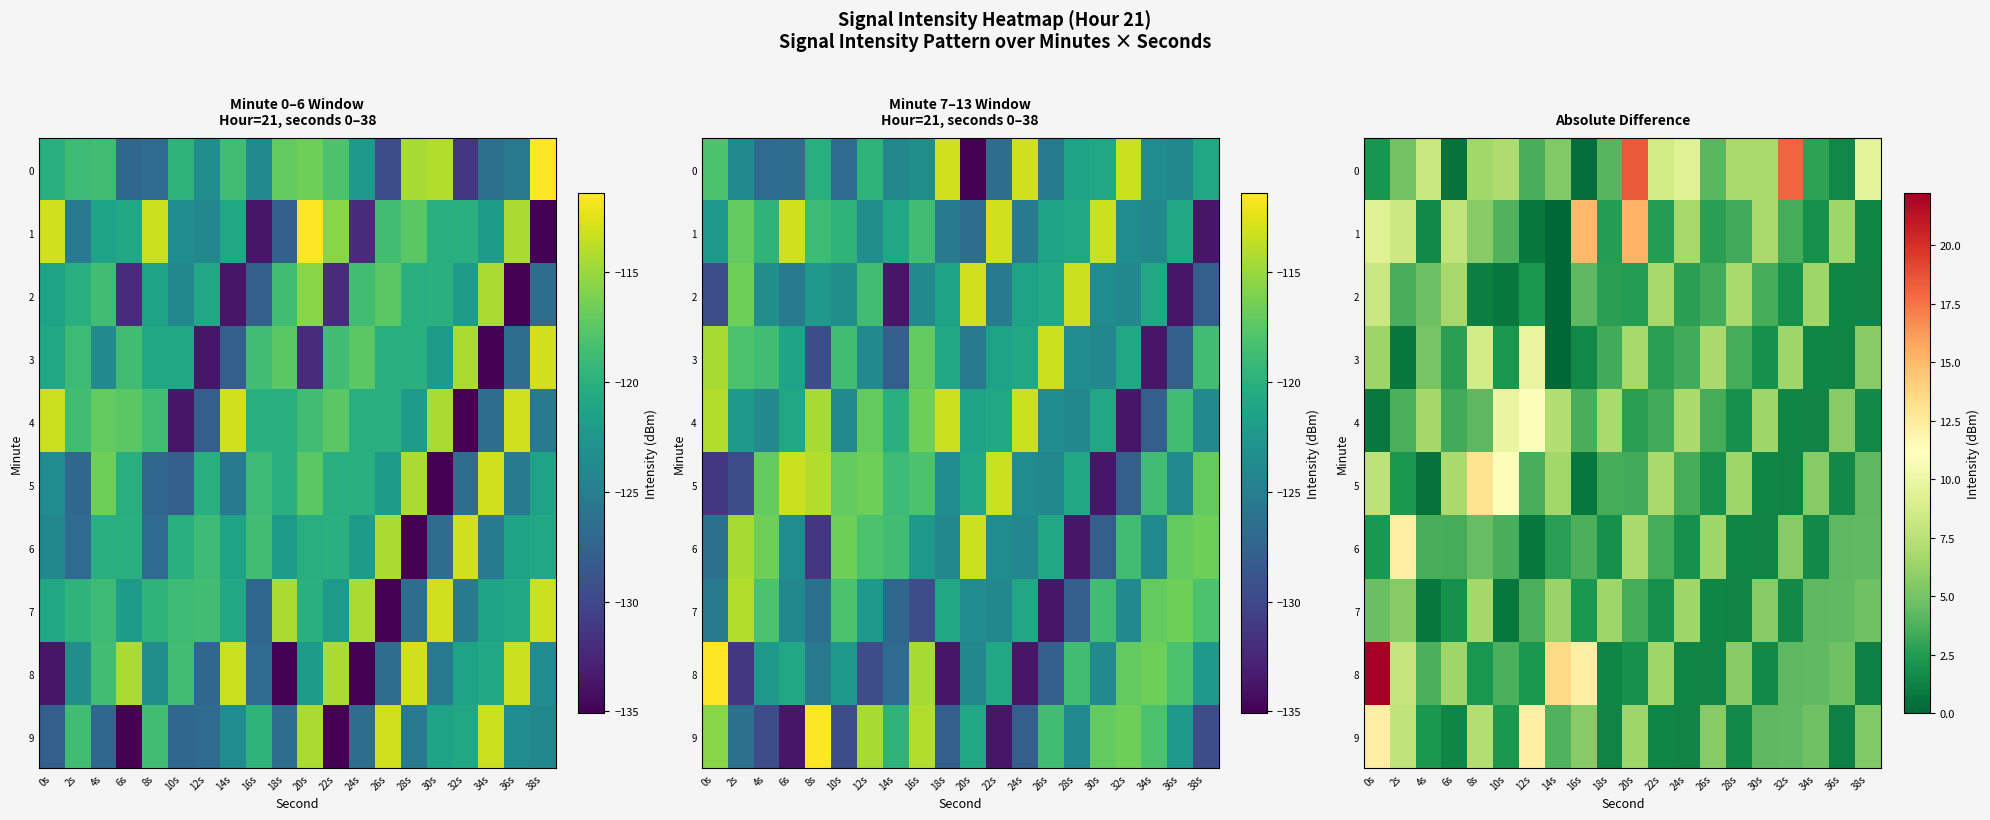

How many data points in 8 are above 4?

10